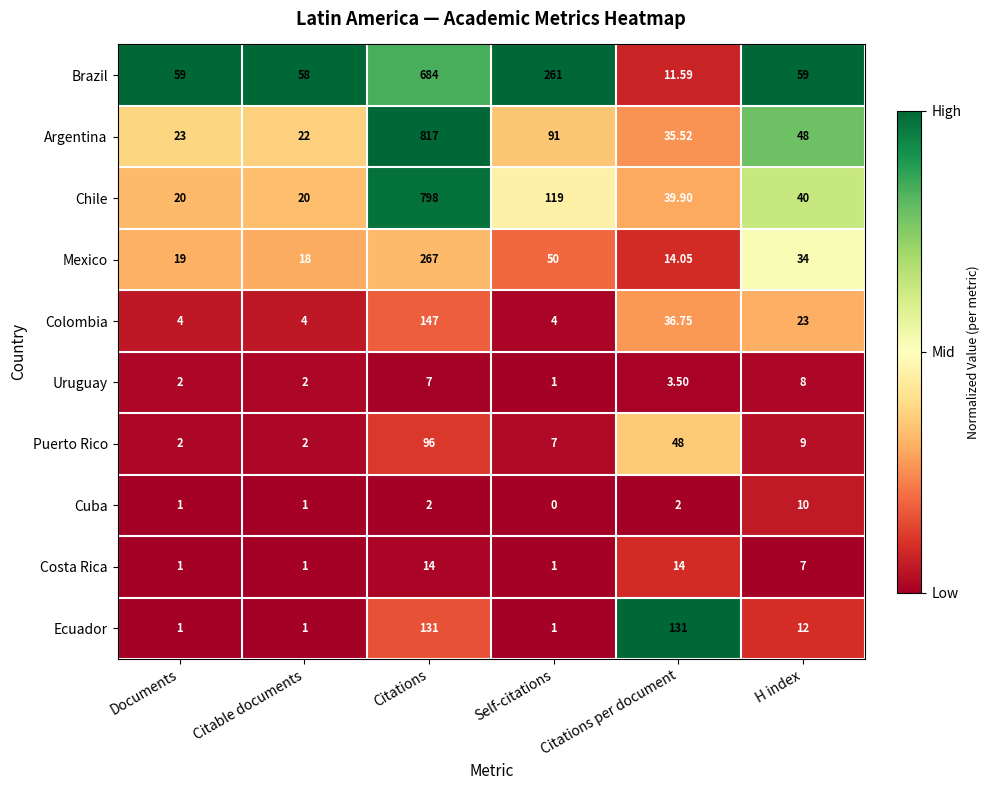

Rank the series by their maximum value, from lowest to highest.

Uruguay, Cuba, Costa Rica, Puerto Rico, Ecuador, Colombia, Mexico, Brazil, Chile, Argentina